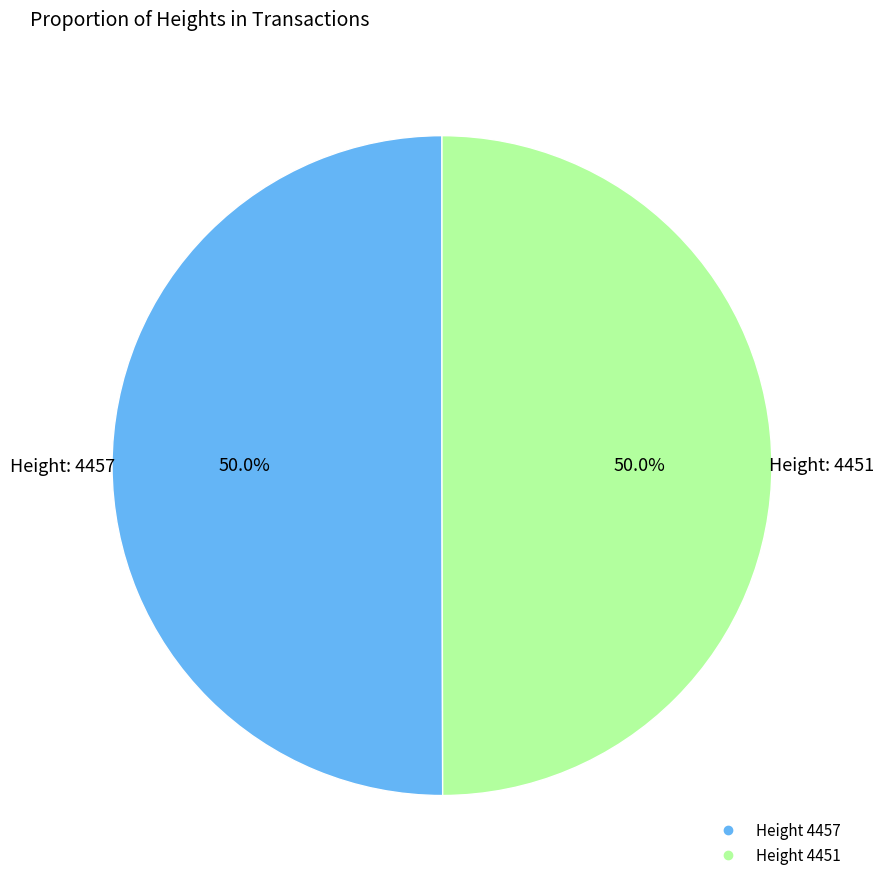

Count the number of slices in the pie.

2